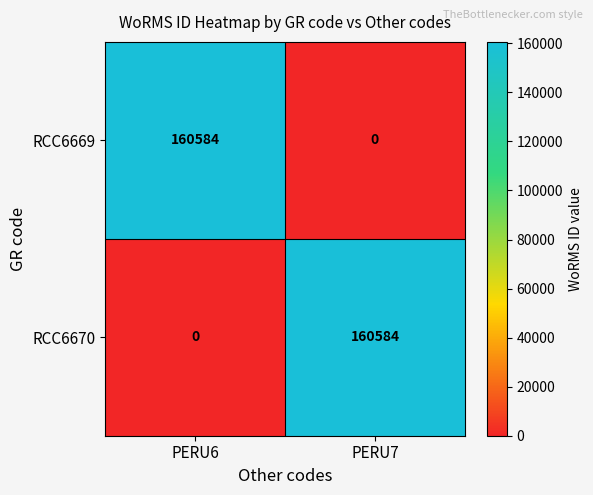

What is the difference between the highest and lowest values at PERU7?

160584